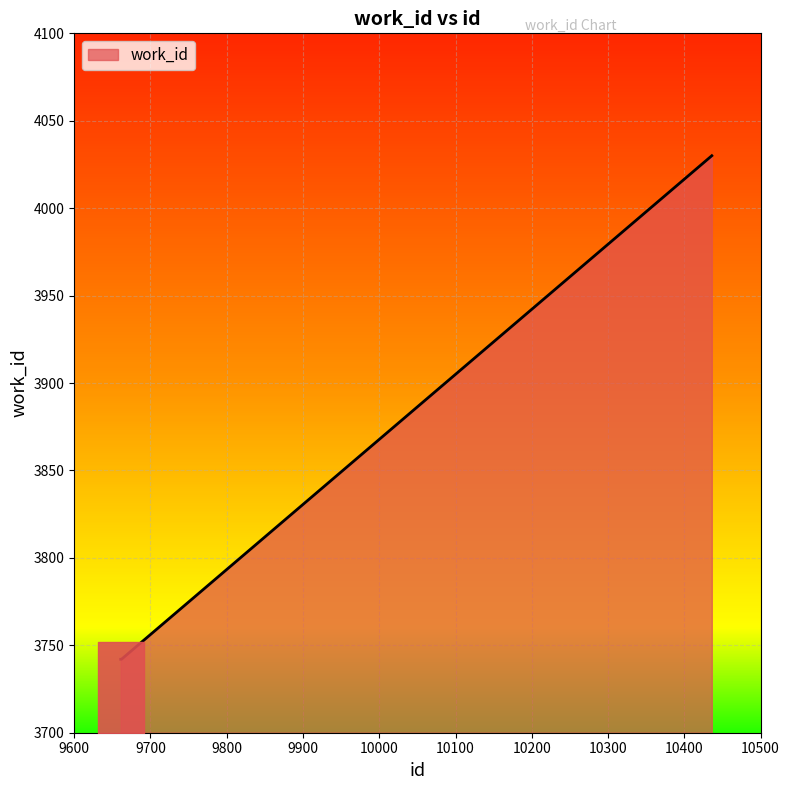

What is the difference between the maximum and minimum values?

288